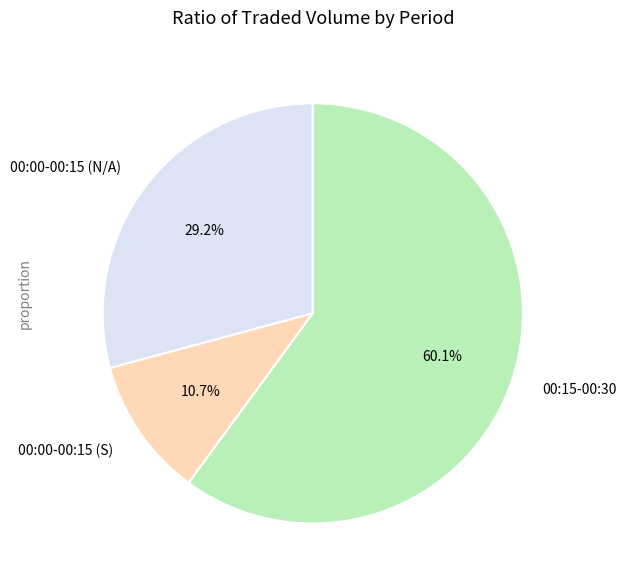

Is it true that 00:15-00:30 is 2% of the pie?

False